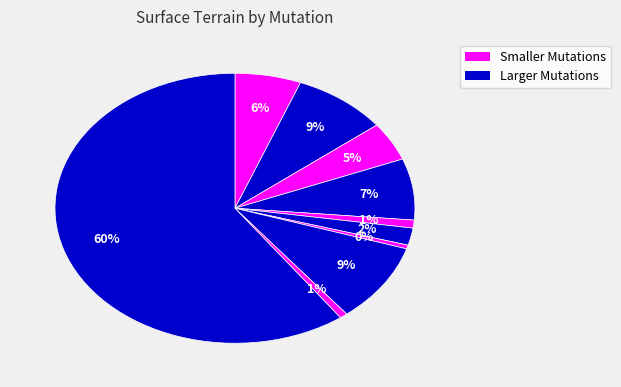

How many slices are in this pie chart?

10